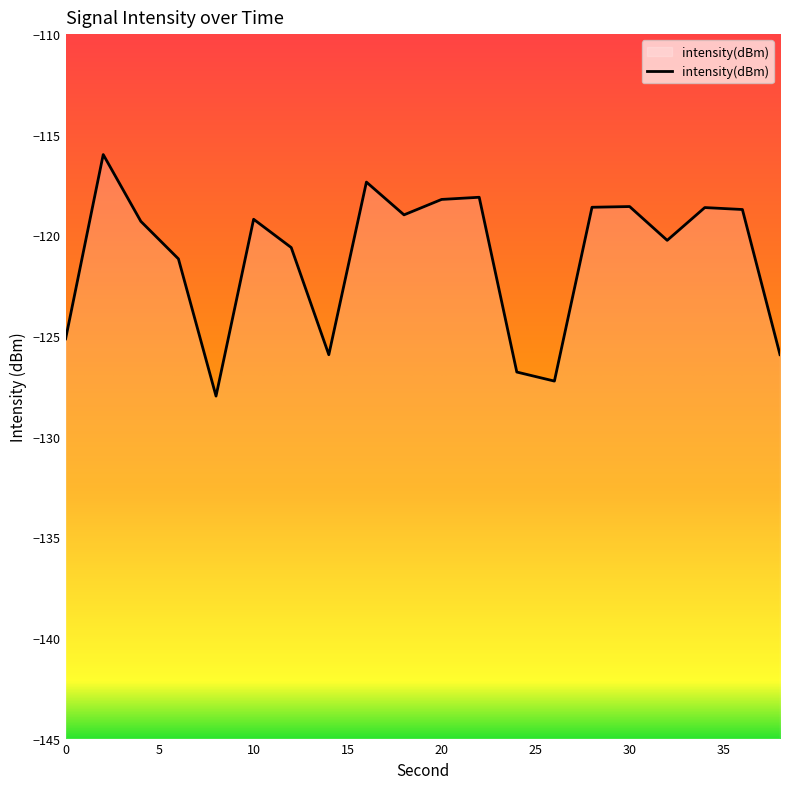

What value does the data have at 34?

-118.6